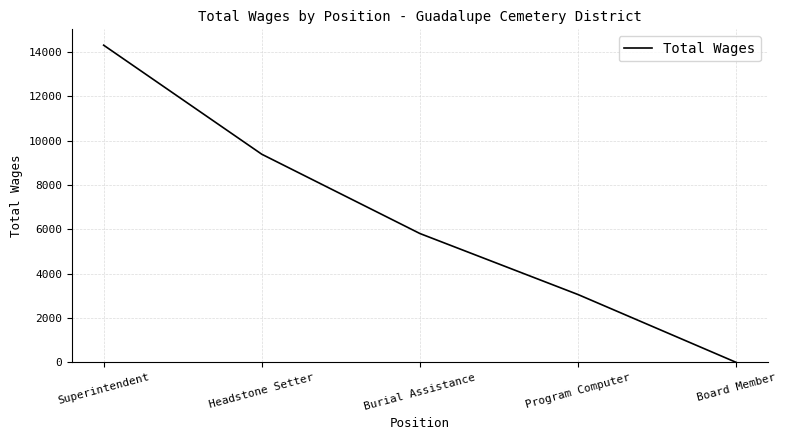

Reading left to right, list all the values displayed in this chart.

Superintendent=14305	Headstone Setter=9387	Burial Assistance=5811	Program Computer=3059	Board Member=0